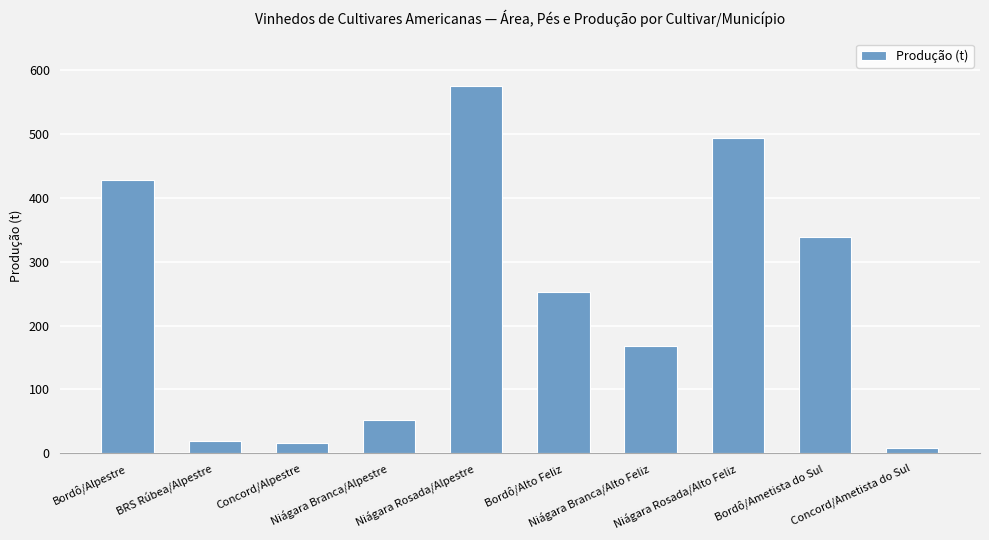

True or false: the data shows 74.0 at Bordô/Ametista do Sul.

False